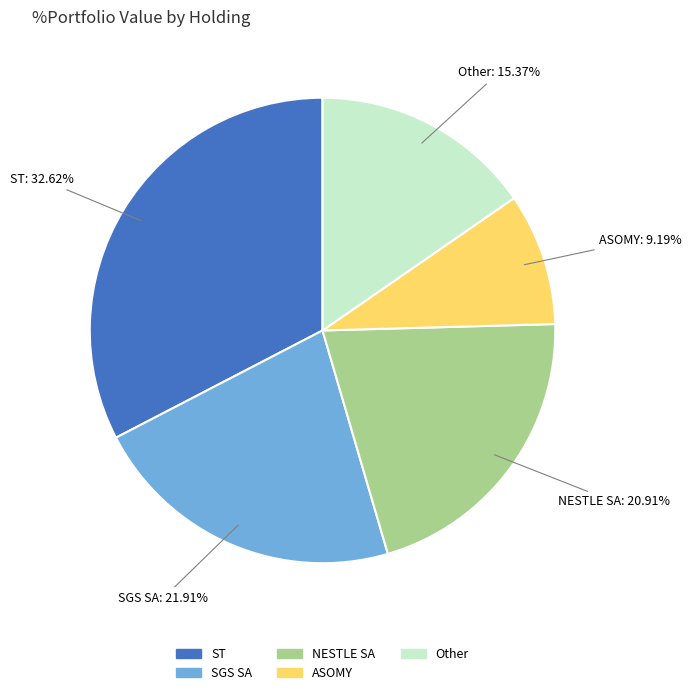

Rank the categories by value from highest to lowest.

ST, SGS SA, NESTLE SA, Other, ASOMY